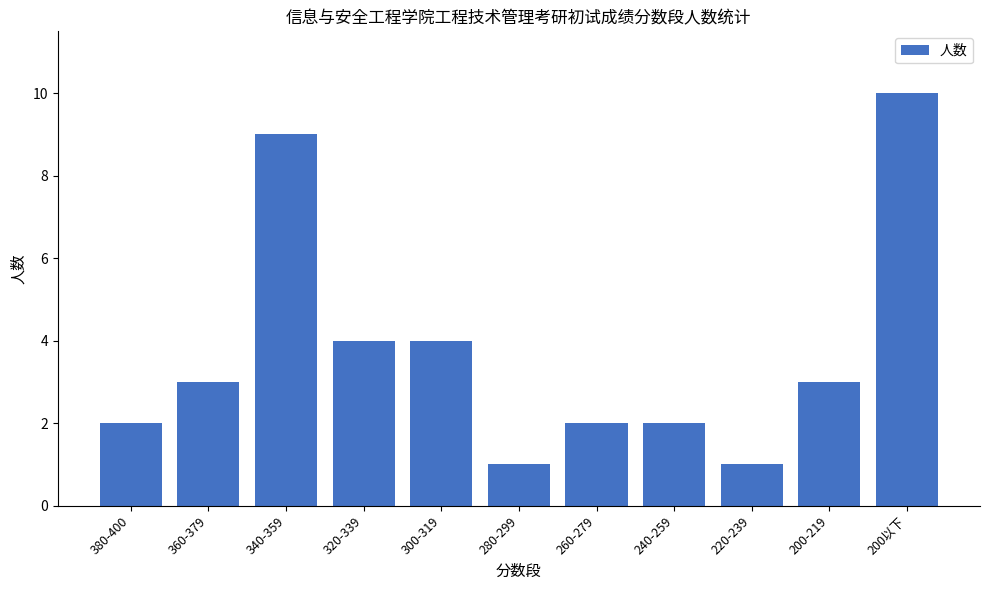

What position from the left is 320-339?

4